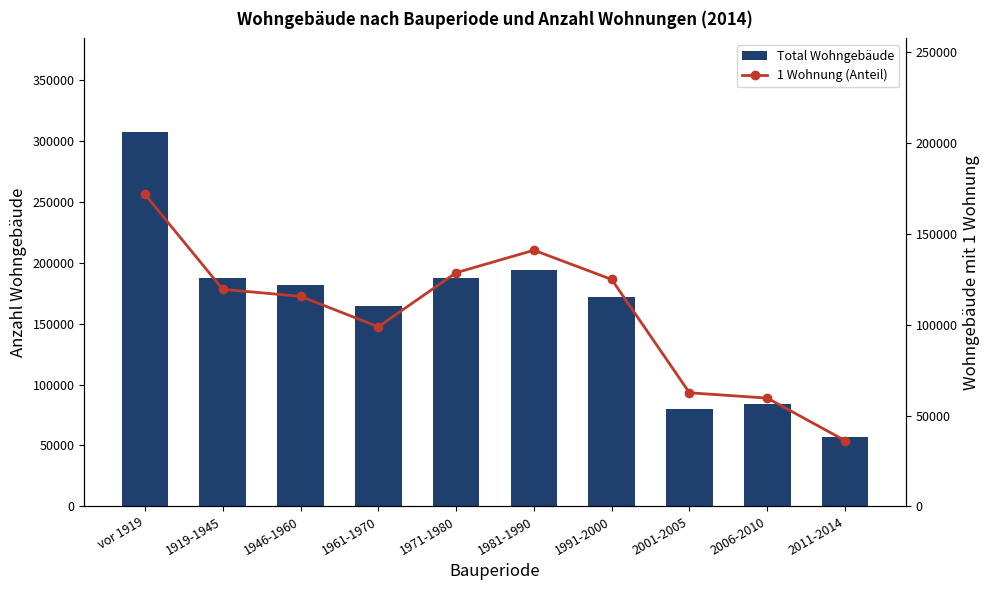

At which label is Total Wohngebäude closest to 182223?

1946-1960